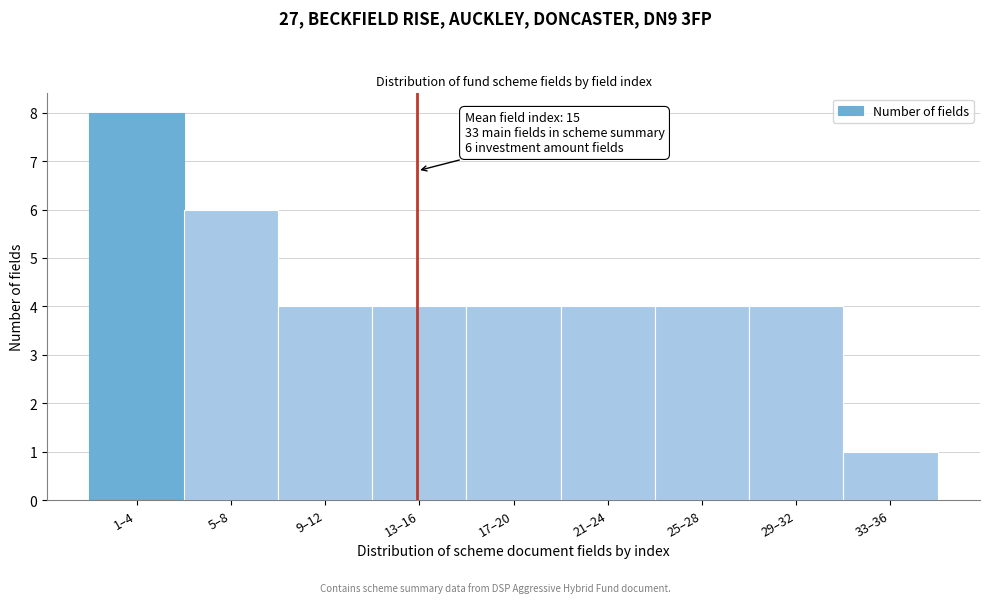

Reading left to right, list all the values displayed in this chart.

8	6	4	4	4	4	4	4	1